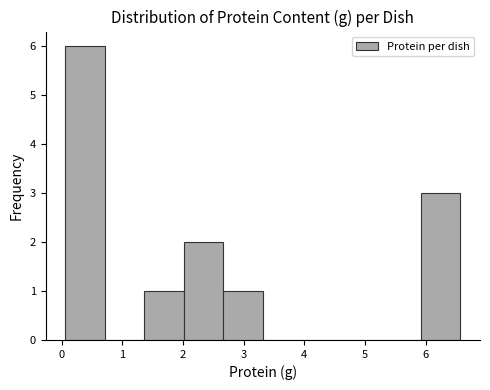

How tall is the bar that spans 2.7 to 3.3 on the x-axis? Neither the bar edges nor the heights are printed on the chart, so give them approximately, as read against the axes.

1